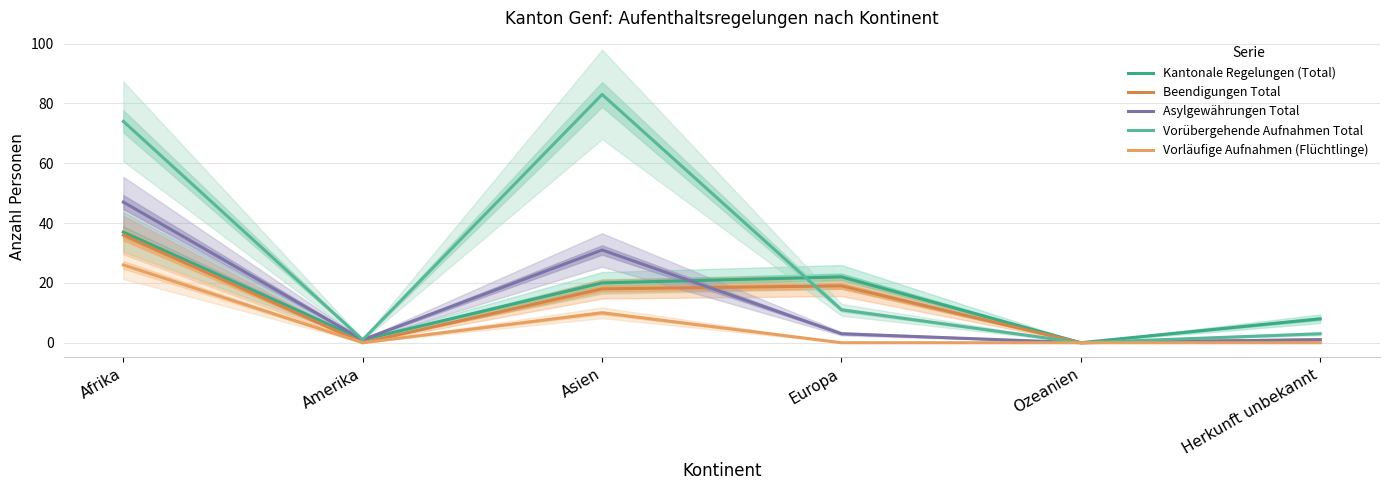

Is it true that Beendigungen Total equals 17 at Afrika?

False